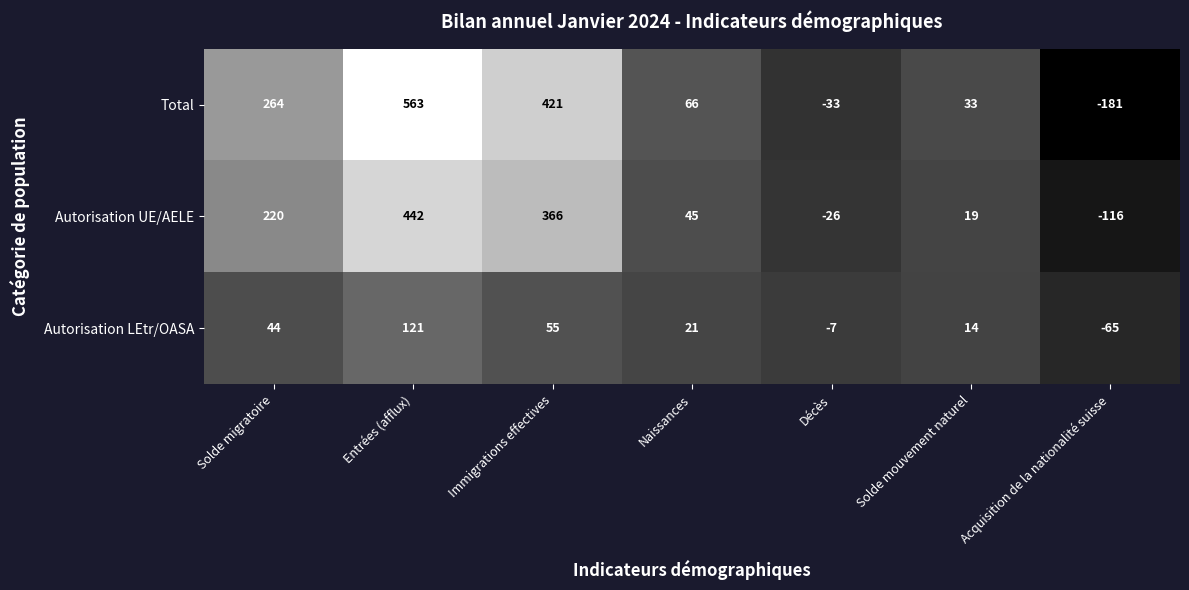

Read the Autorisation LEtr/OASA value at Immigrations effectives, to the nearest 50.

50